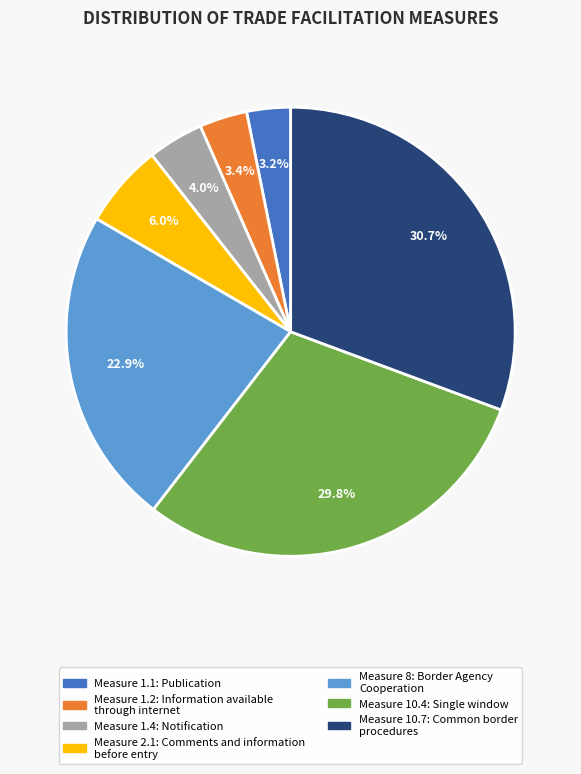

Is there a majority slice in this chart?

No